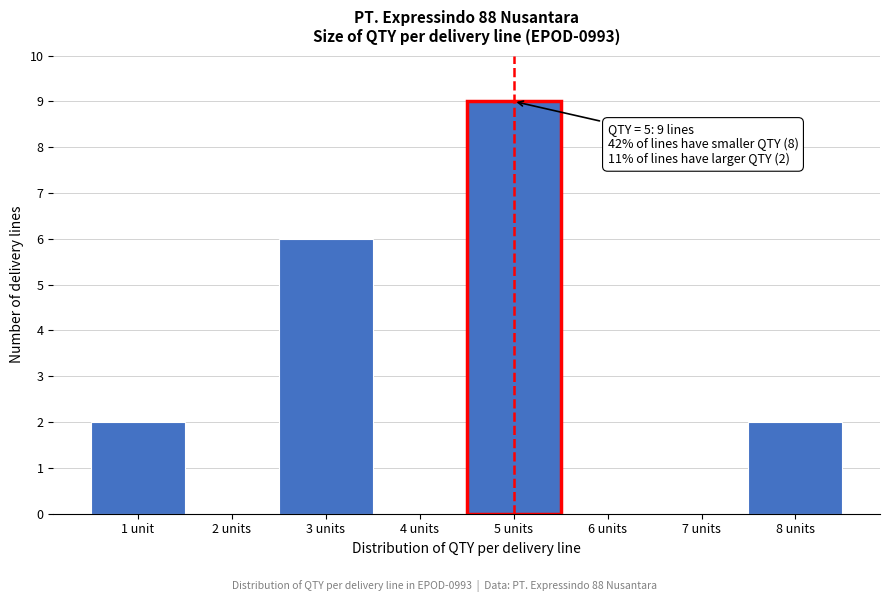

Reading left to right, what are all the values shown in this chart?

1 unit=2	2 units=0	3 units=6	4 units=0	5 units=9	6 units=0	7 units=0	8 units=2